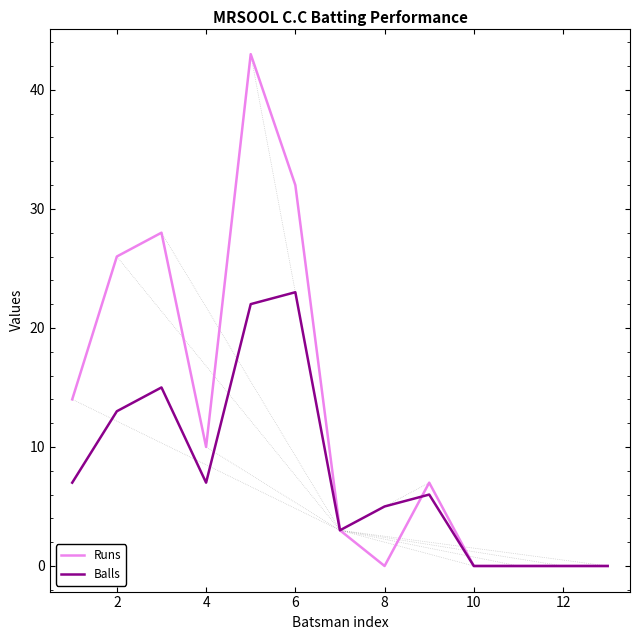

Which series has the largest total across all categories?

Runs